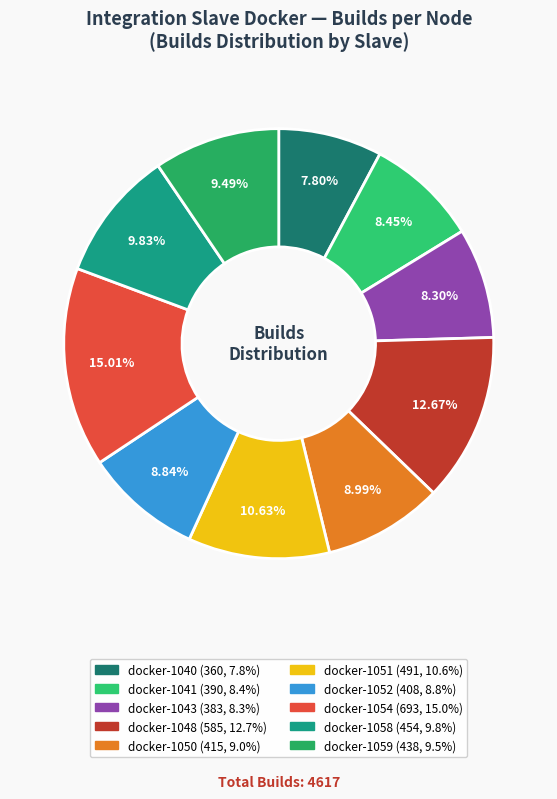

Between docker-1052 and docker-1059, which is larger?

docker-1059